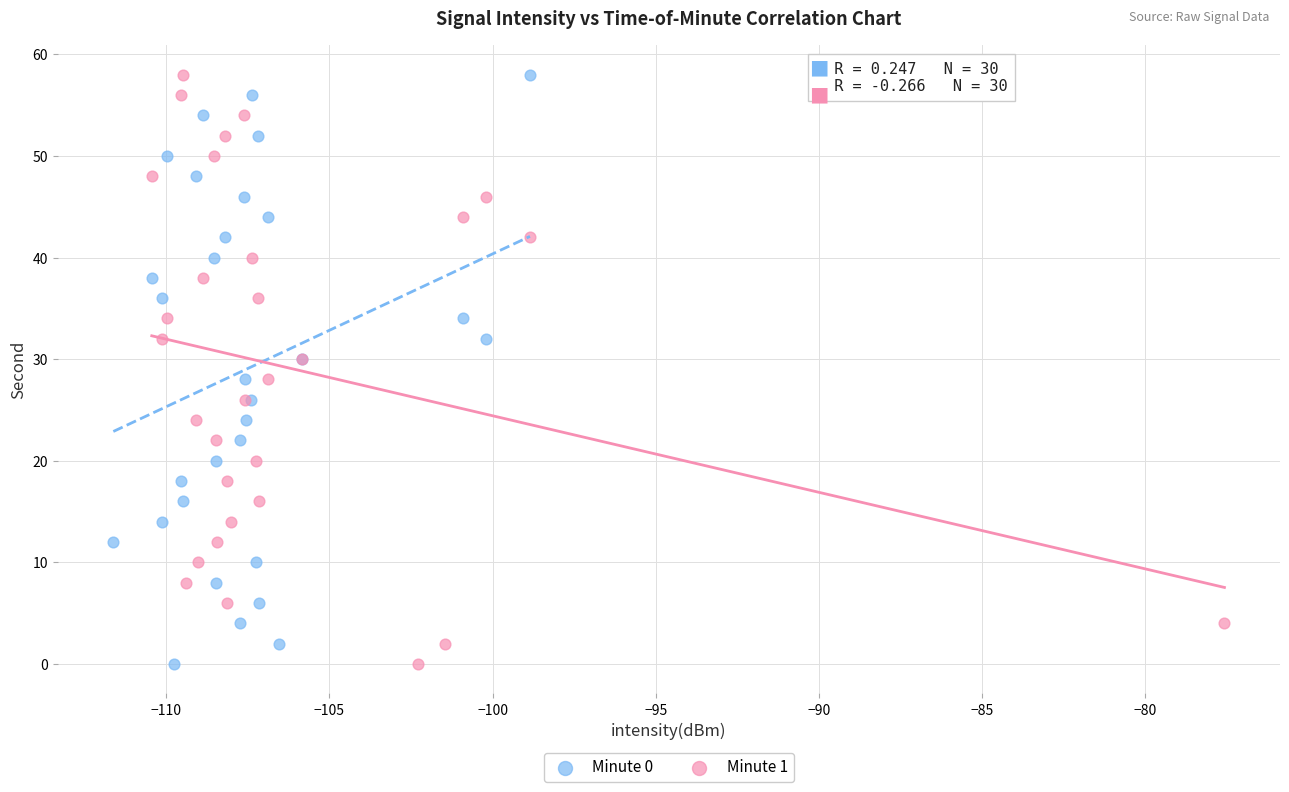

What are all the series names shown in the legend?

Minute 0, Minute 1